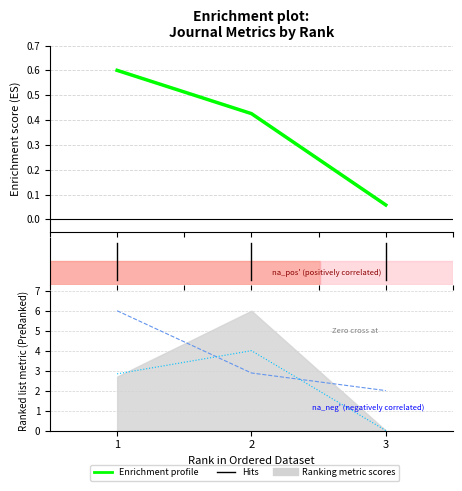

Count the values in the range 0 to 1.

3